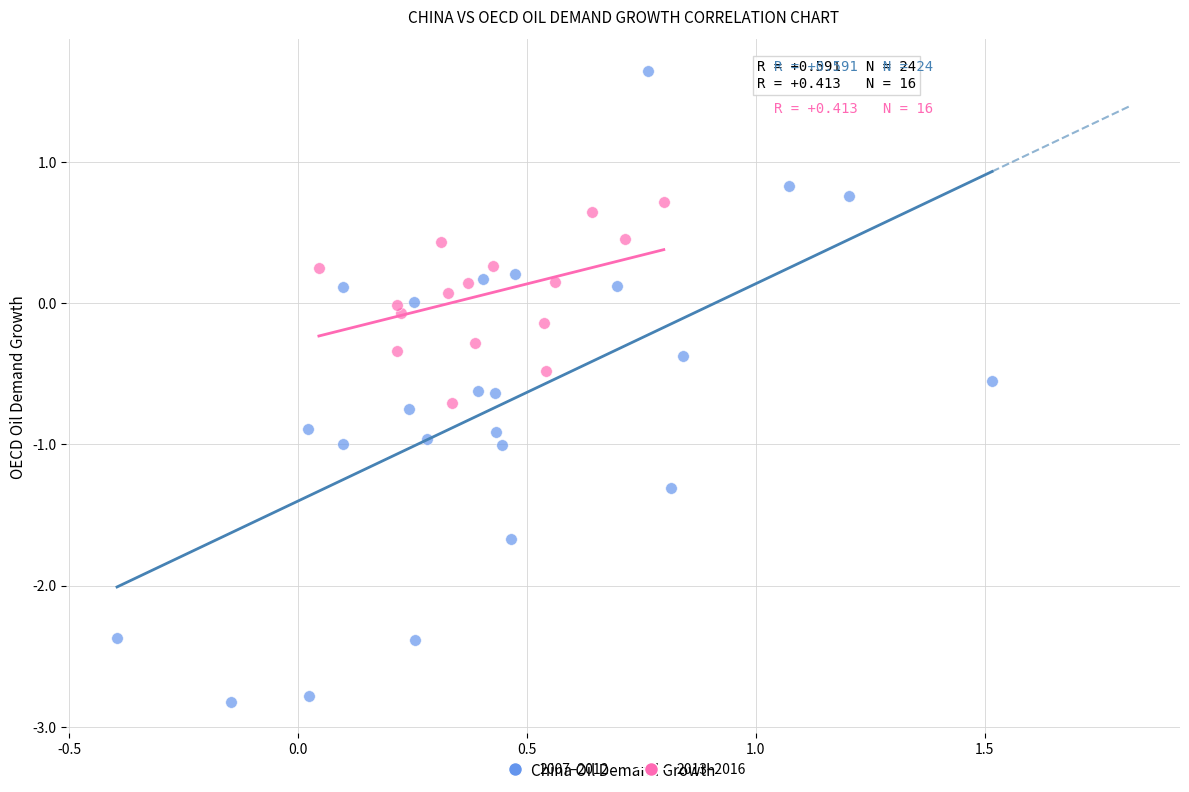

Which series contains the lowest Y value?

2007–2012